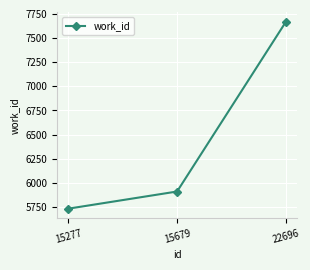

What is the value of the 2nd point from the left?

5911